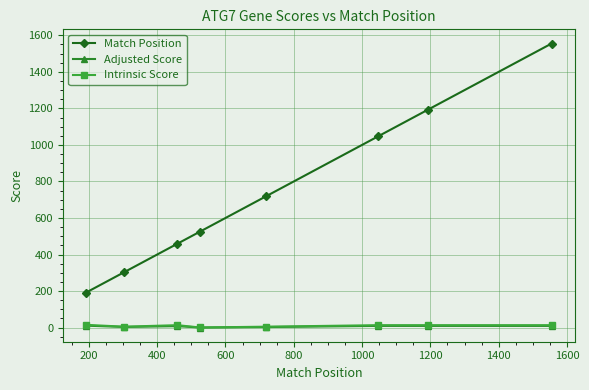

True or false: Intrinsic Score and Match Position intersect in this chart.

False